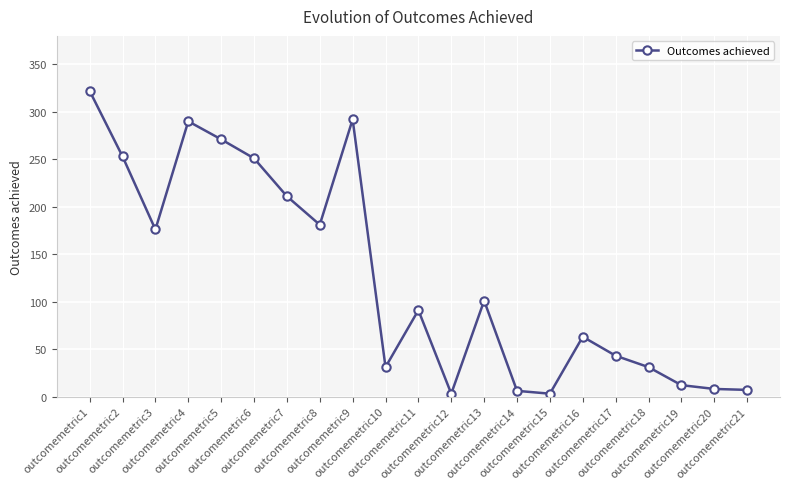

The value at outcomemetric18 is 31. True or false?

True